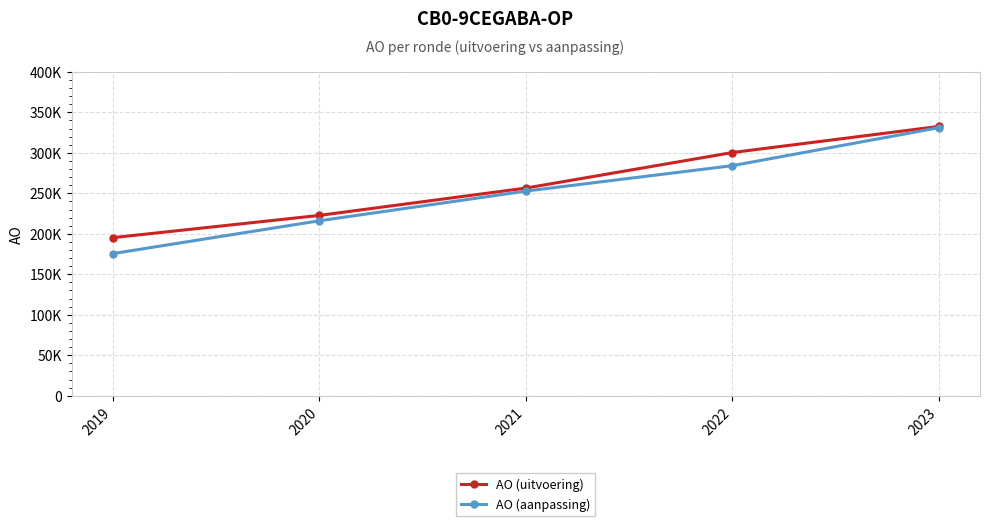

What is the highest value of the AO (aanpassing) series?

331067